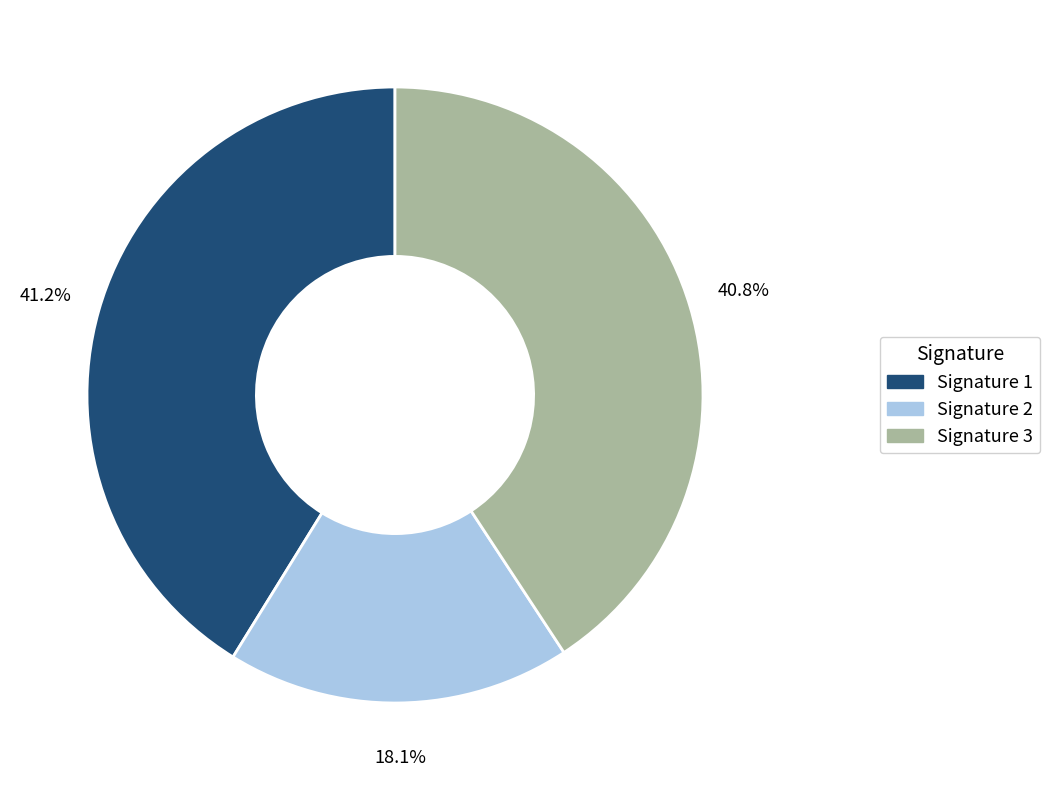

What is the smallest slice in the pie chart?

Signature 2